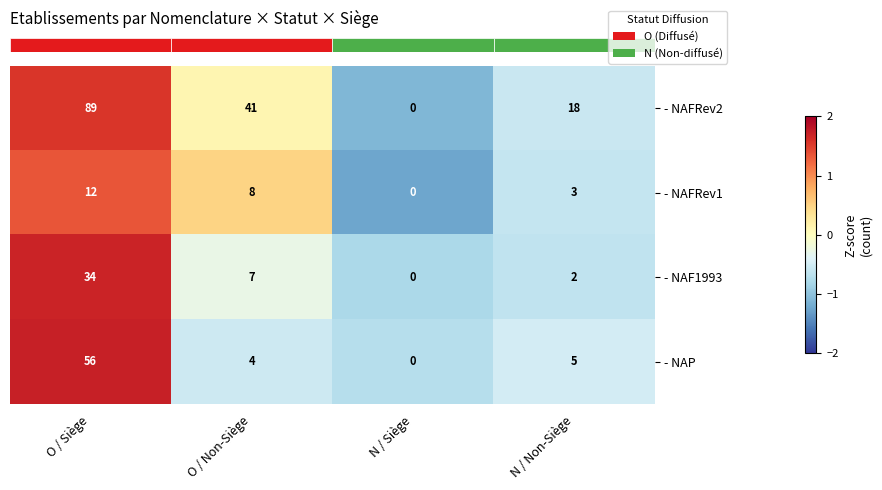

Reading left to right, transcribe all the data shown in this chart.

- NAFRev2: O / Siège=89	O / Non-Siège=41	N / Siège=0	N / Non-Siège=18
- NAFRev1: O / Siège=12	O / Non-Siège=8	N / Siège=0	N / Non-Siège=3
- NAF1993: O / Siège=34	O / Non-Siège=7	N / Siège=0	N / Non-Siège=2
- NAP: O / Siège=56	O / Non-Siège=4	N / Siège=0	N / Non-Siège=5